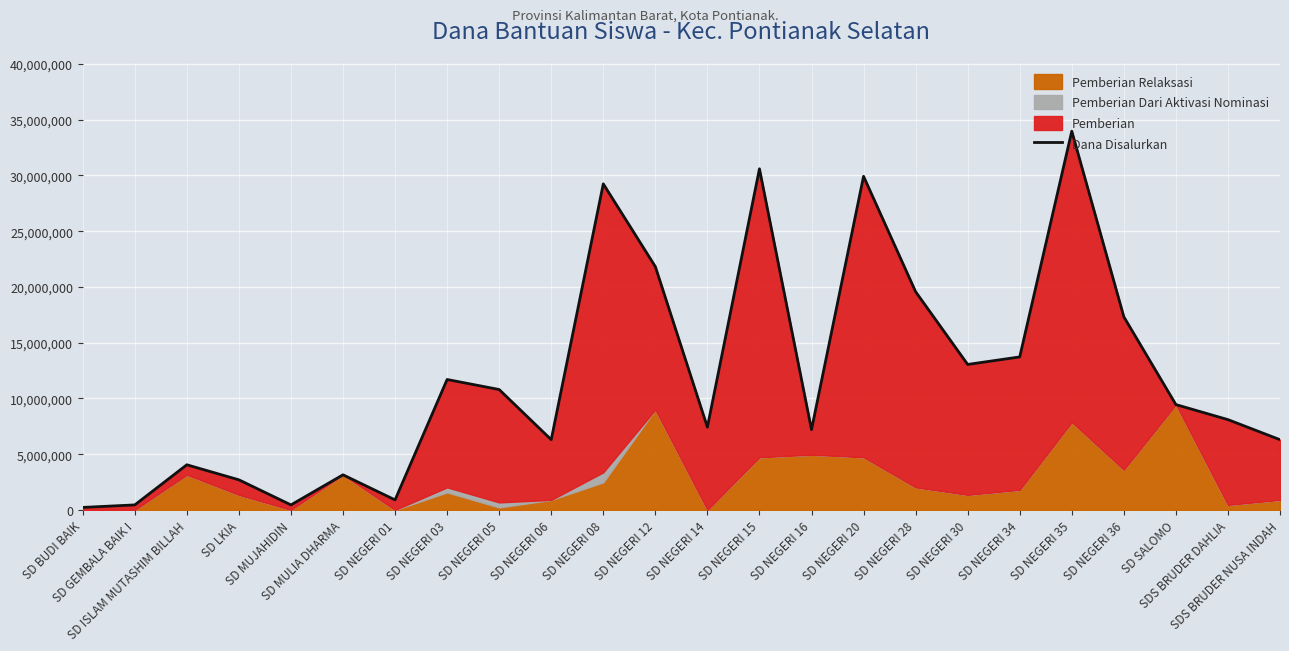

The value at SD NEGERI 01 is 900000. True or false?

True